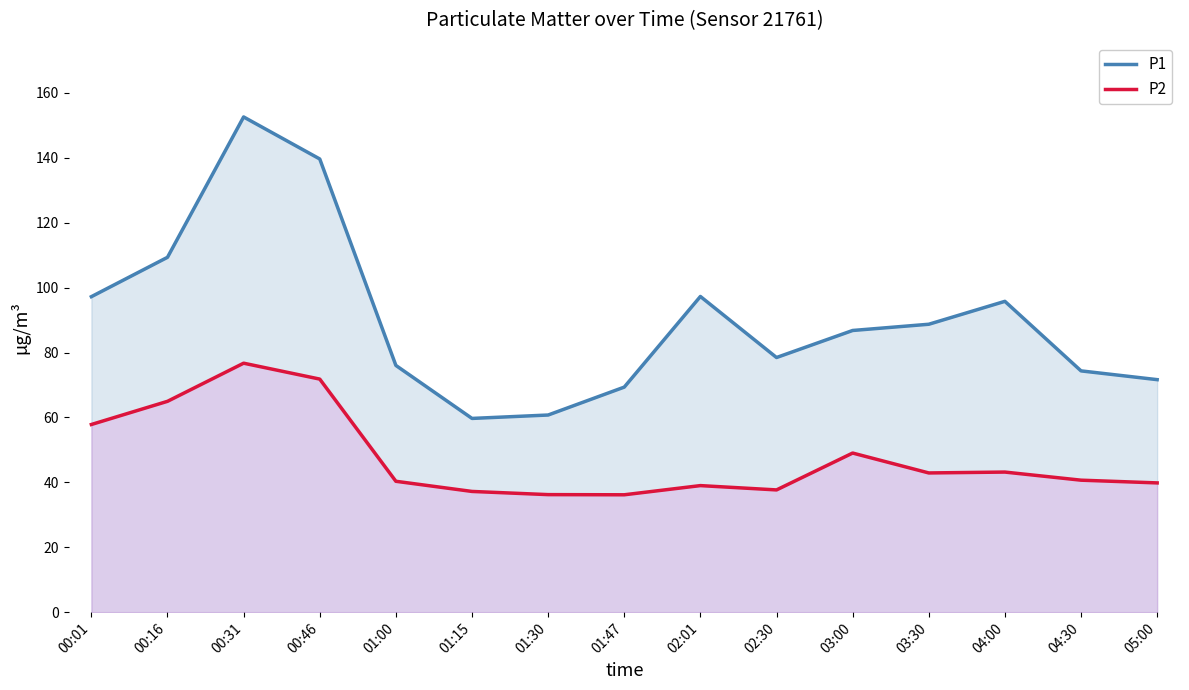

At 01:30, list the series in order from smallest to largest.

P2, P1